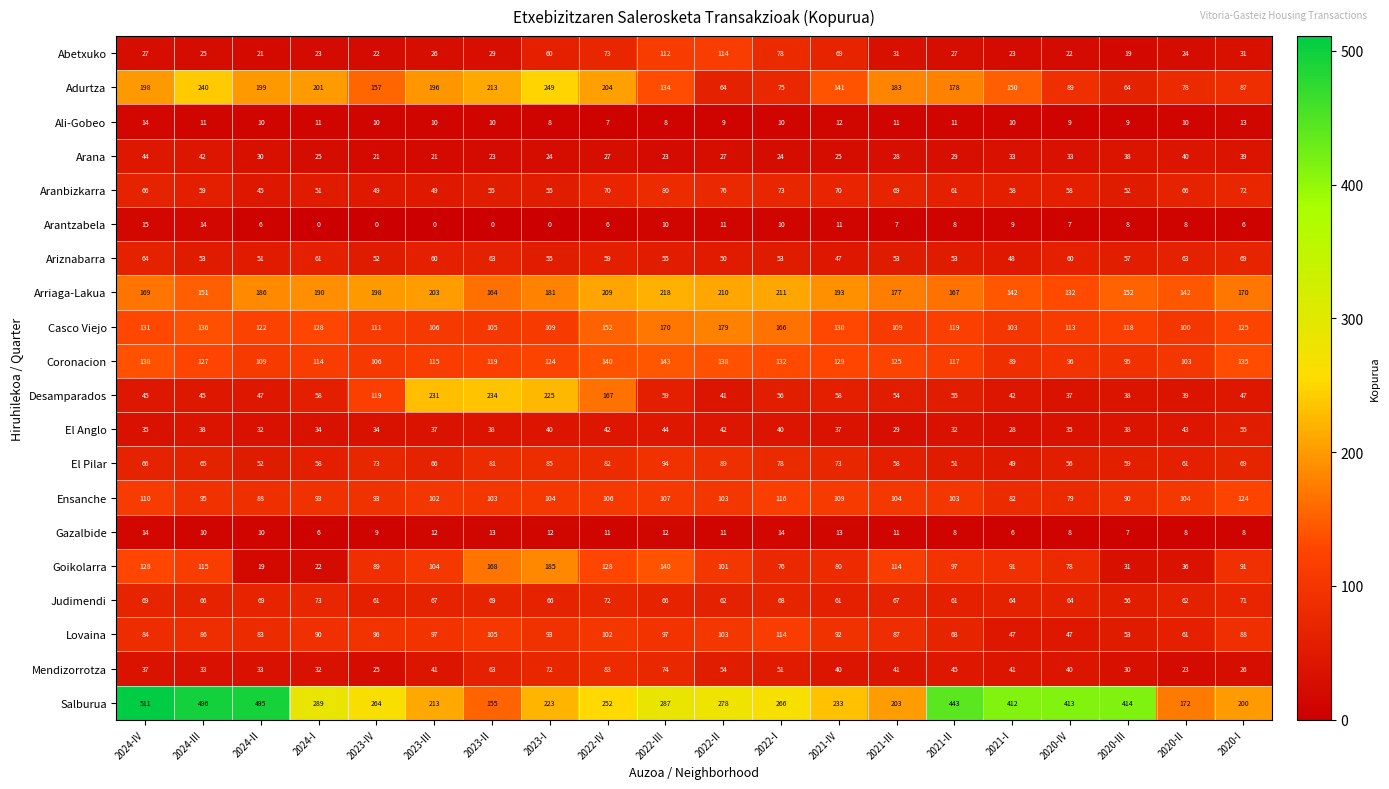

At which category is the sum across all series the highest?

2022-IV